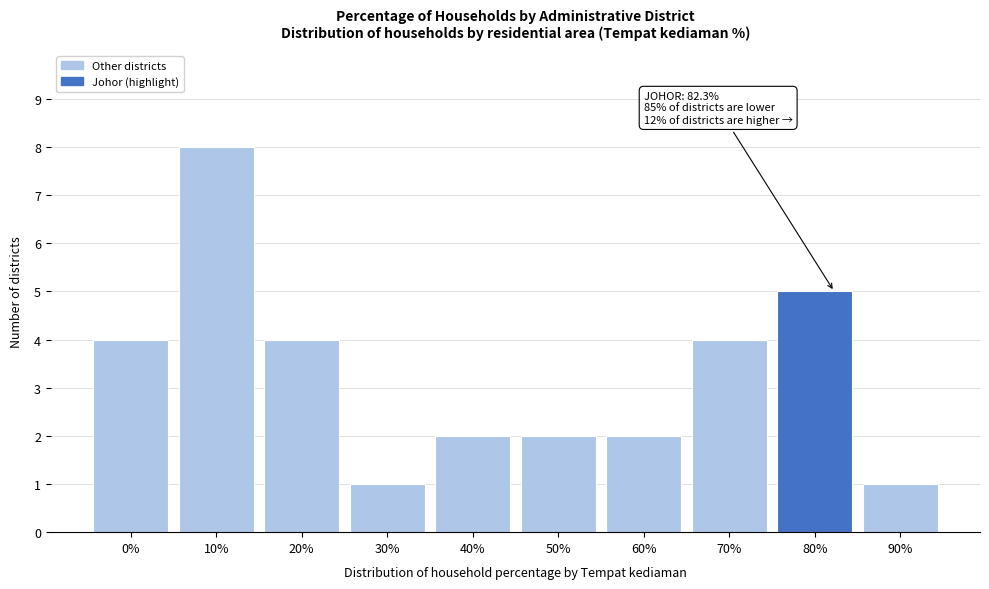

Reading left to right, extract all data points from this chart.

0%=4	10%=8	20%=4	30%=1	40%=2	50%=2	60%=2	70%=4	80%=5	90%=1